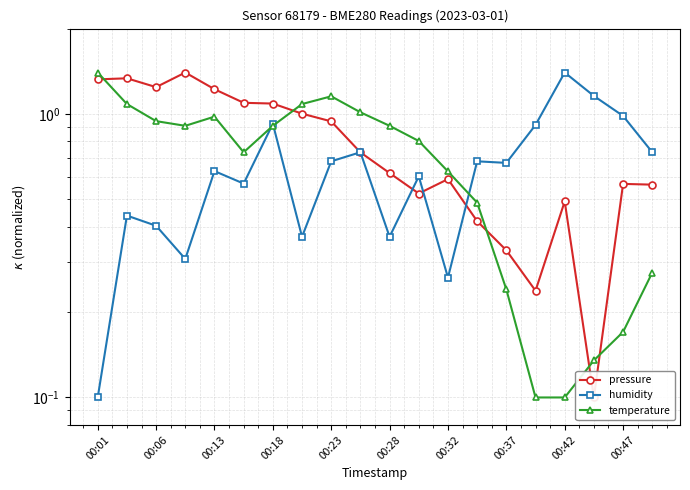

The humidity series shows 0.5 at 00:18. True or false?

False